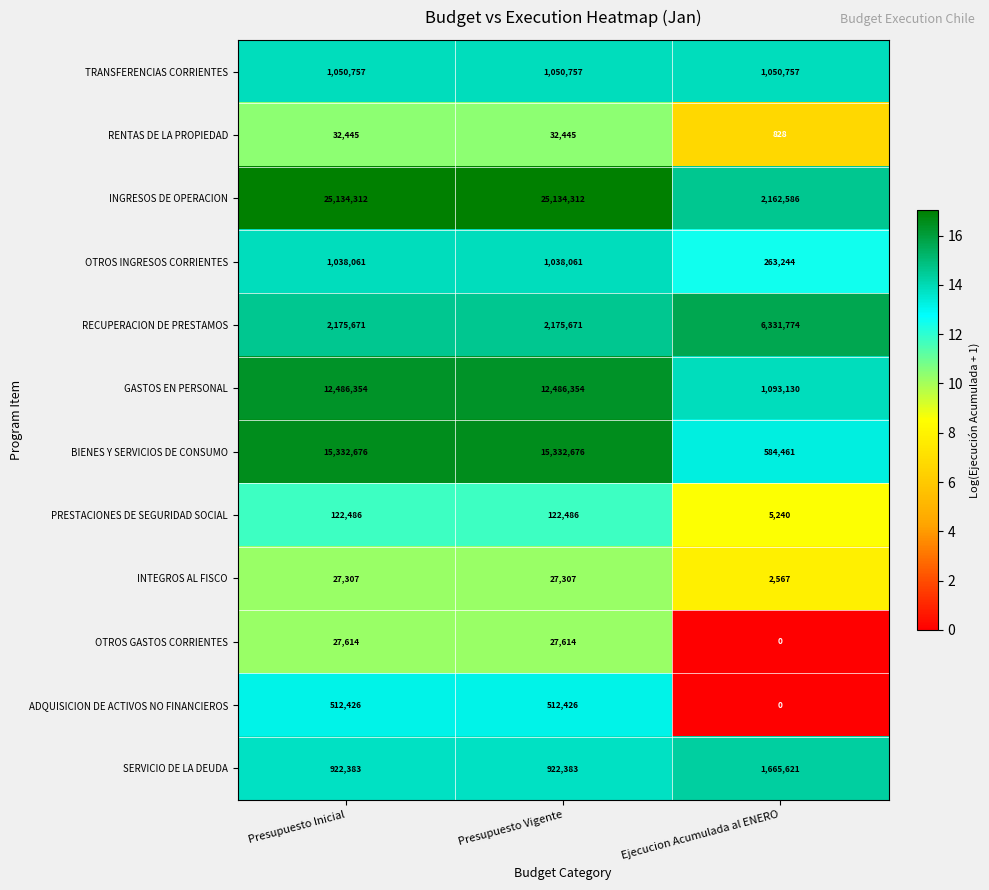

The value of RECUPERACION DE PRESTAMOS at Ejecucion Acumulada al ENERO is 10347550. True or false?

False